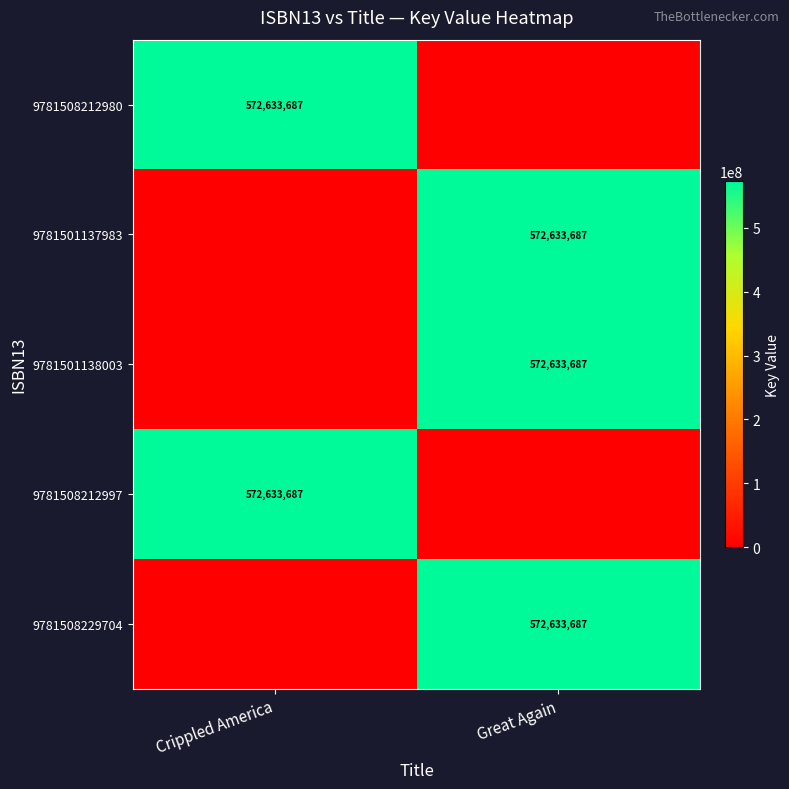

Is it true that 9781501137983 equals 227993854 at Great Again?

False